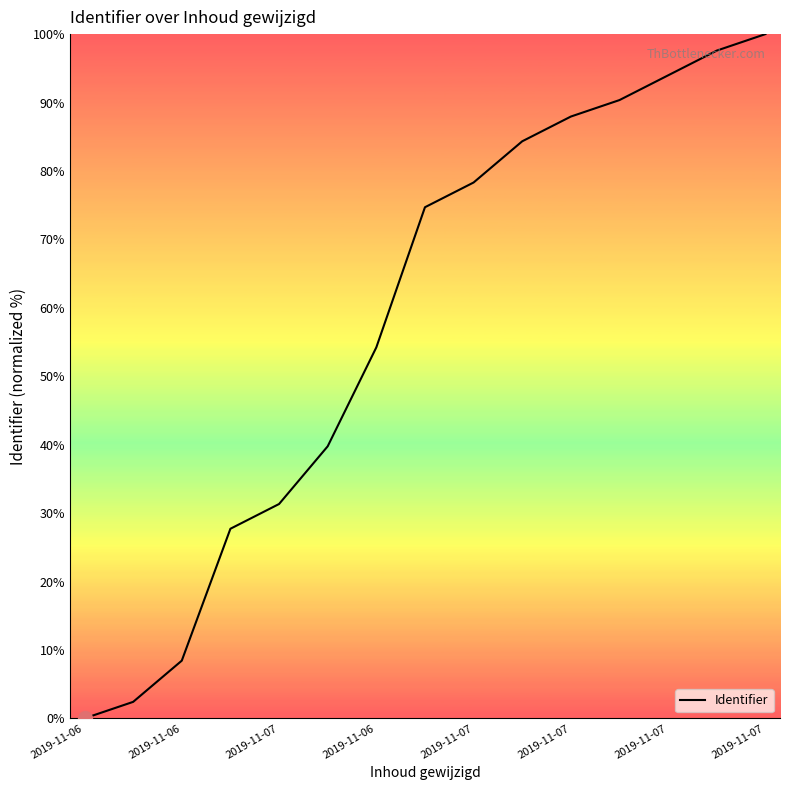

What is the greatest value displayed?

100.0